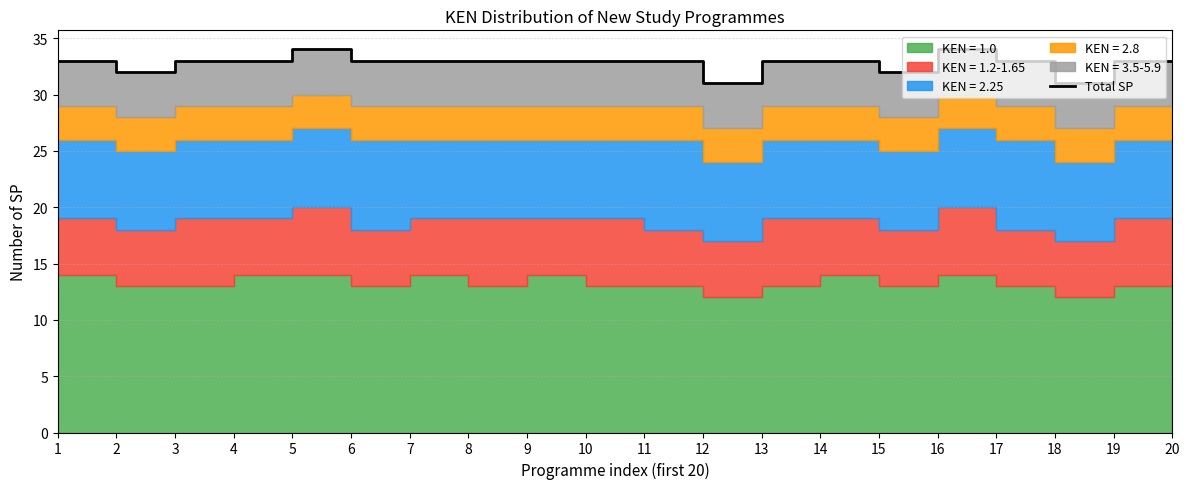

What is the sum of all values?

656